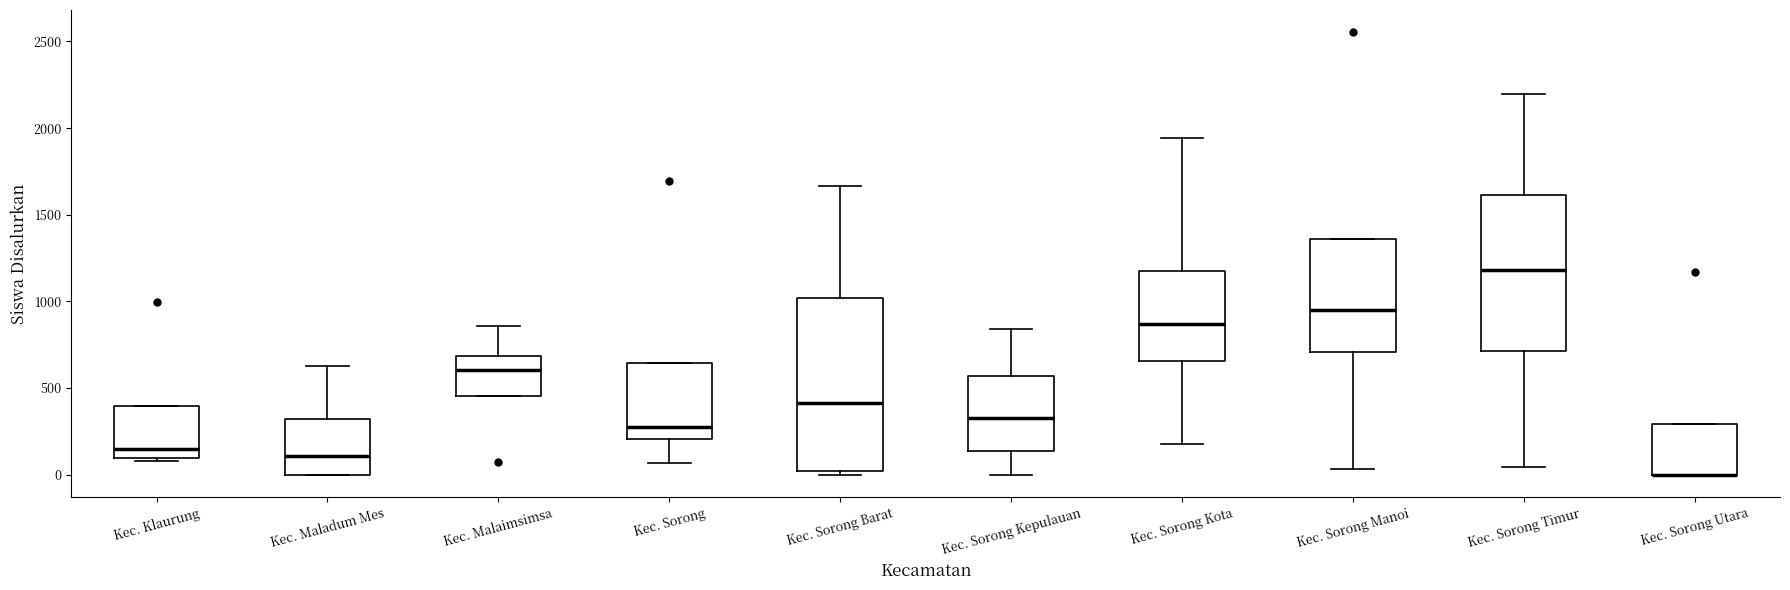

Reading left to right, read every box against the y-axis: the position of its median line, the range the box covers, and the ends of its whiskers. The values are not printed on the chart, so give them approximately, as read against the axis.

Kec. Klaurung: median 150, box 100 to 400, whiskers 100 (just below the box's lower edge) to 400
Kec. Maladum Mes: median 100, box 0 to 300, whiskers 0 to 650
Kec. Malaimsimsa: median 600, box 450 to 700, whiskers 450 to 850
Kec. Sorong: median 250, box 200 to 650, whiskers 50 to 650
Kec. Sorong Barat: median 400, box 0 to 1000, whiskers 0 (just below the box's lower edge) to 1650
Kec. Sorong Kepulauan: median 350, box 150 to 550, whiskers 0 to 850
Kec. Sorong Kota: median 850, box 650 to 1200, whiskers 200 to 1950
Kec. Sorong Manoi: median 950, box 700 to 1350, whiskers 50 to 1350
Kec. Sorong Timur: median 1200, box 700 to 1600, whiskers 50 to 2200
Kec. Sorong Utara: median 0 (drawn on the box's lower edge), box 0 to 300, whiskers 0 to 300